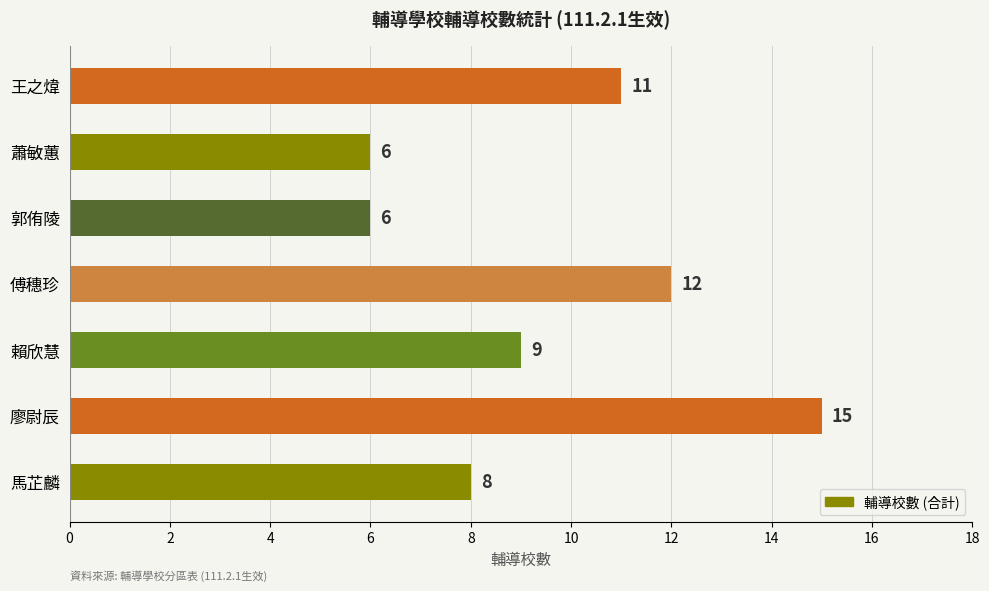

True or false: the data shows 12 at 傅穗珍.

True